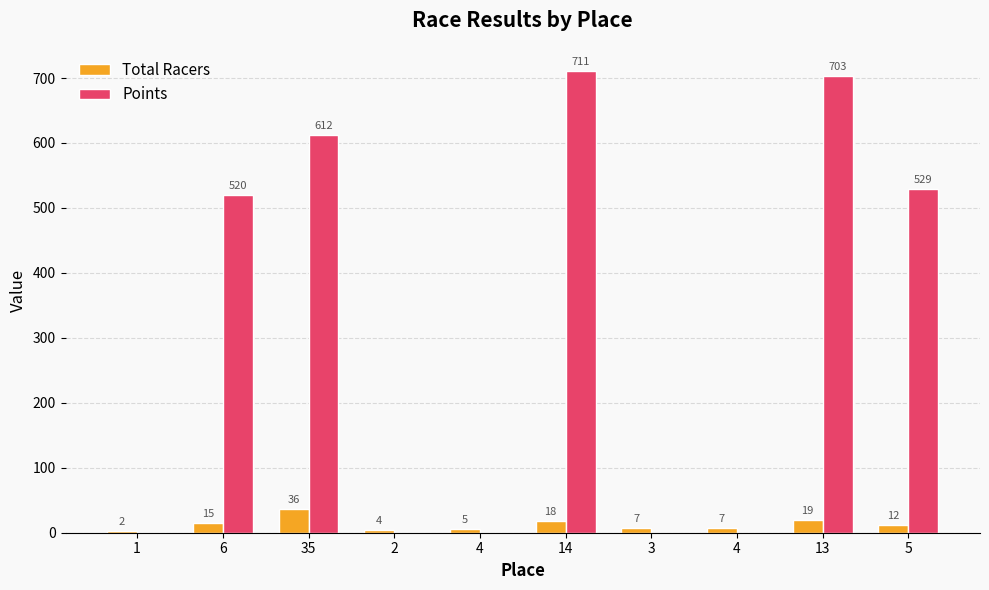

What is the difference between the highest and lowest values at 3?

7.0